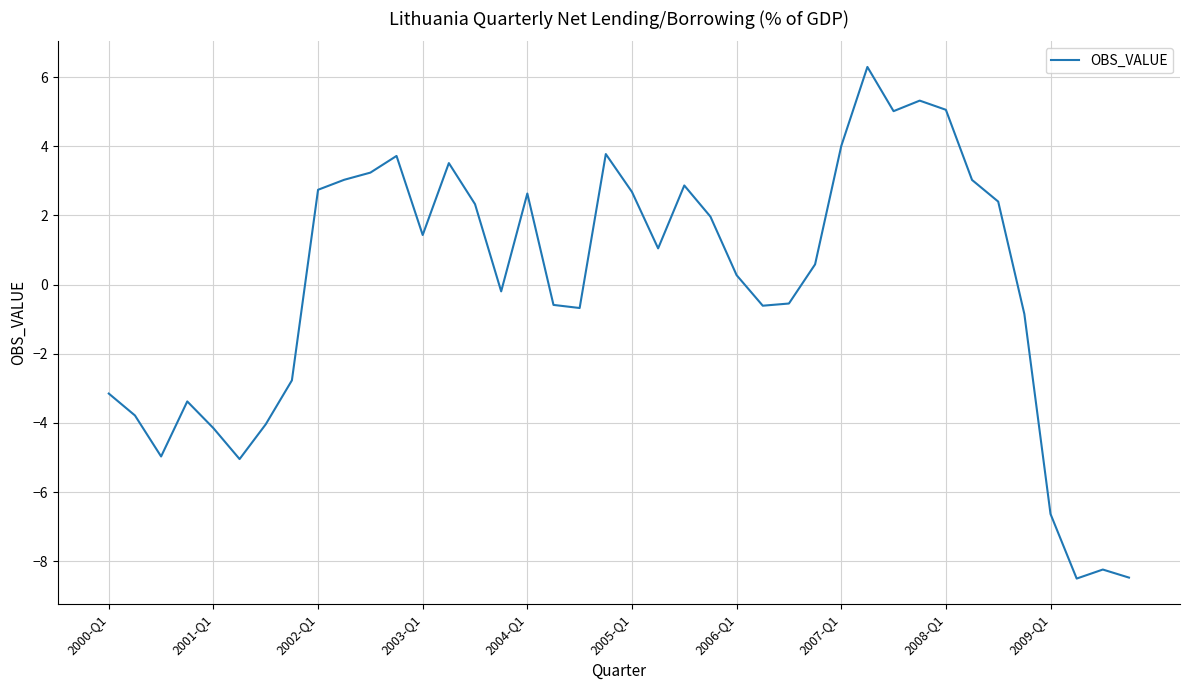

What is the difference between the maximum and minimum values?

14.8